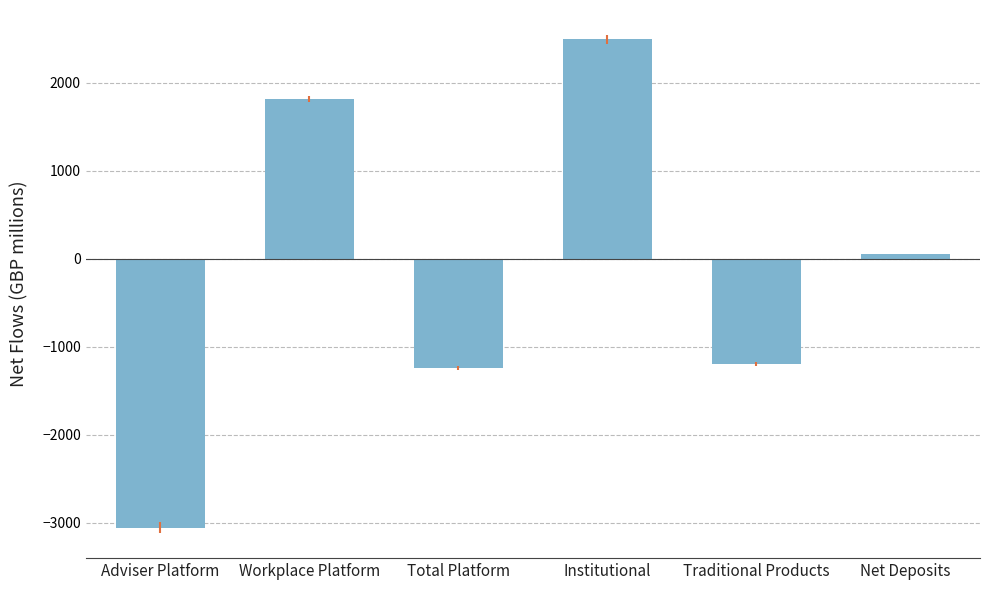

At which category does the chart reach its peak across all series?

Institutional